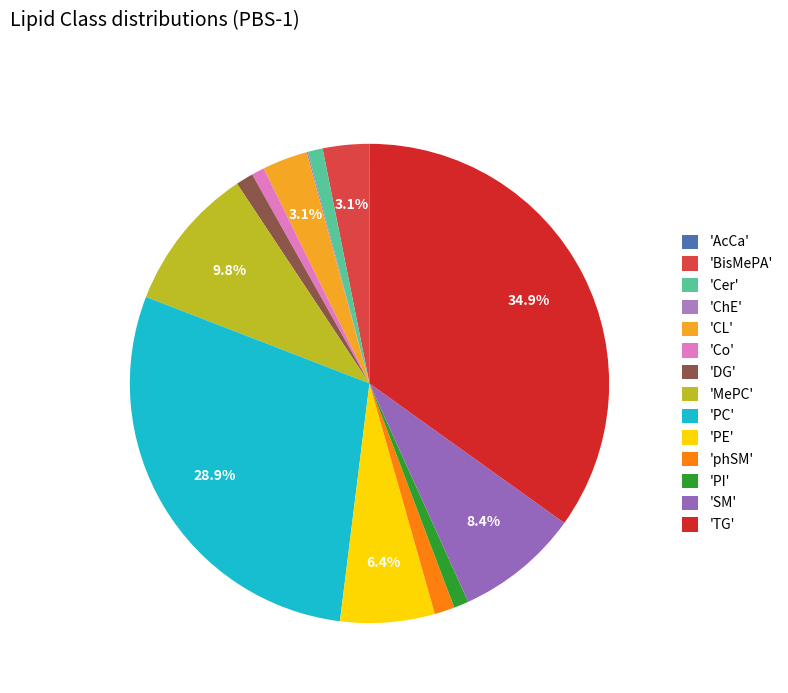

How many slices are in this pie chart?

14